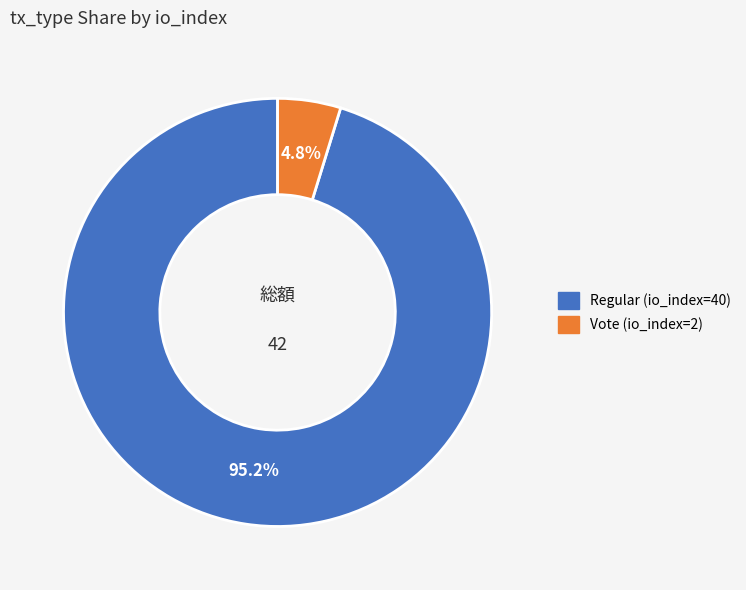

How many segments does this pie chart have?

2